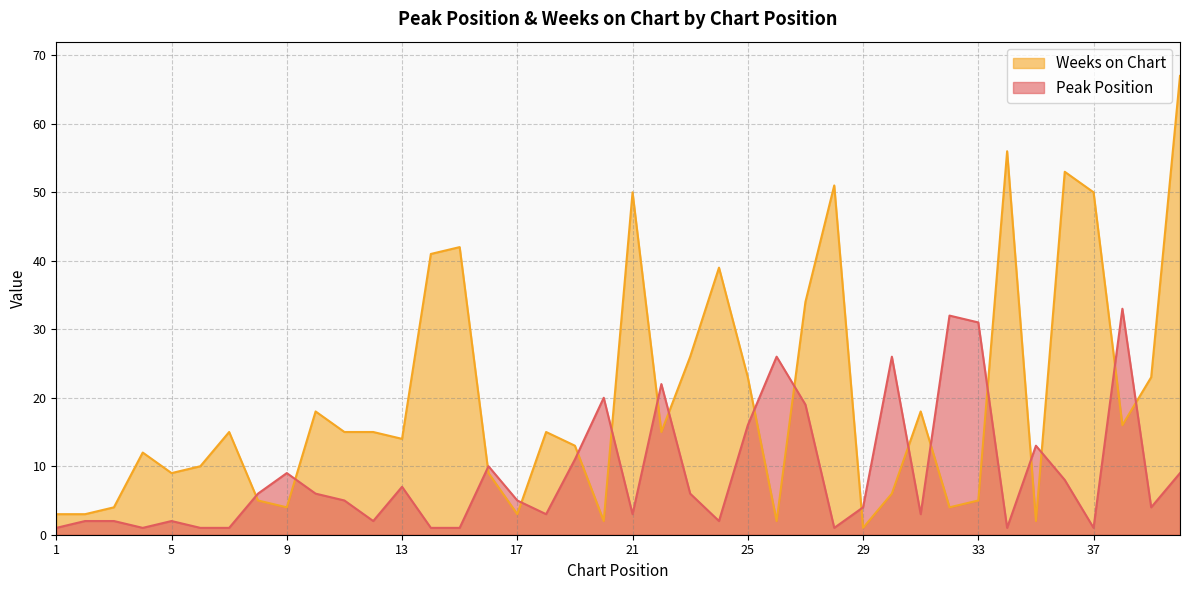

Where is Peak Position nearest to the value 17?

25